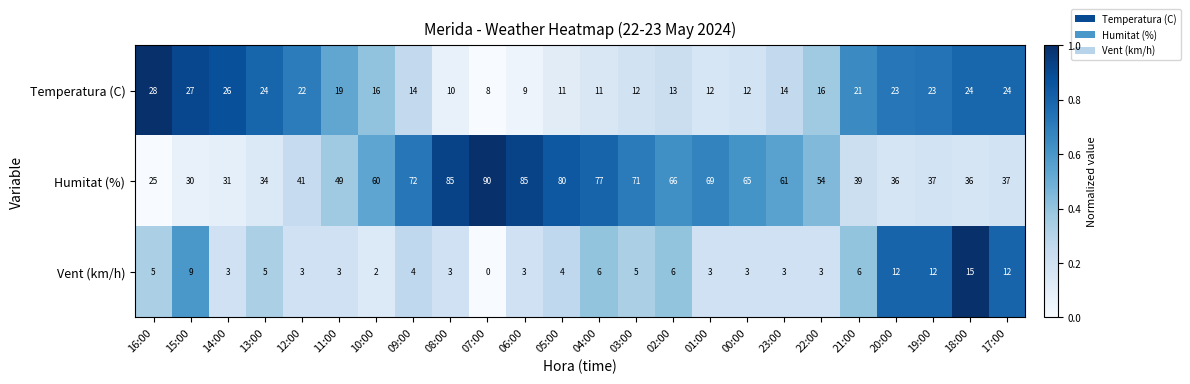

Rank the series by their maximum value, from lowest to highest.

Vent (km/h), Temperatura (C), Humitat (%)